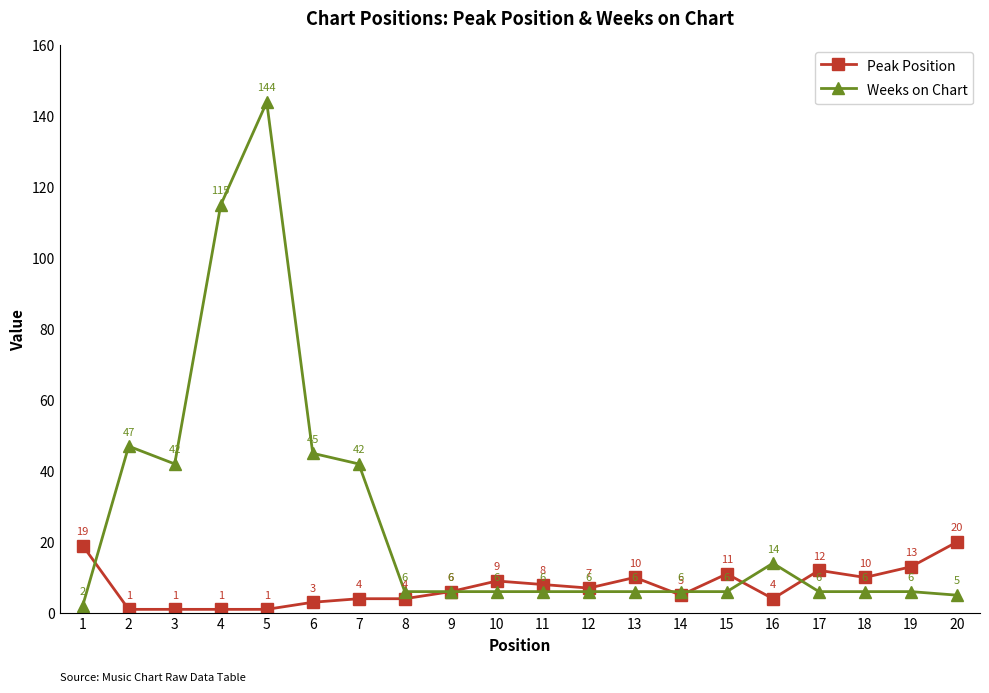

What is the total value across all series at 15?

17